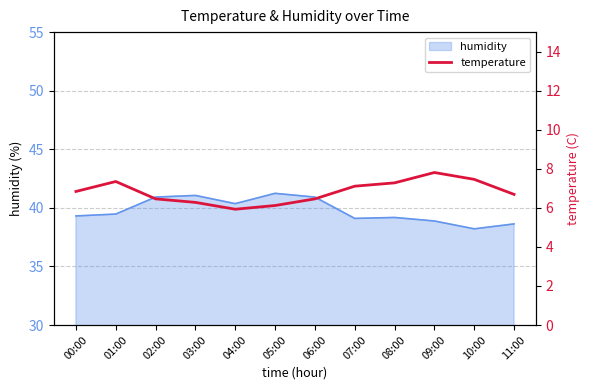

The humidity series shows 63.8 at 02:00. True or false?

False